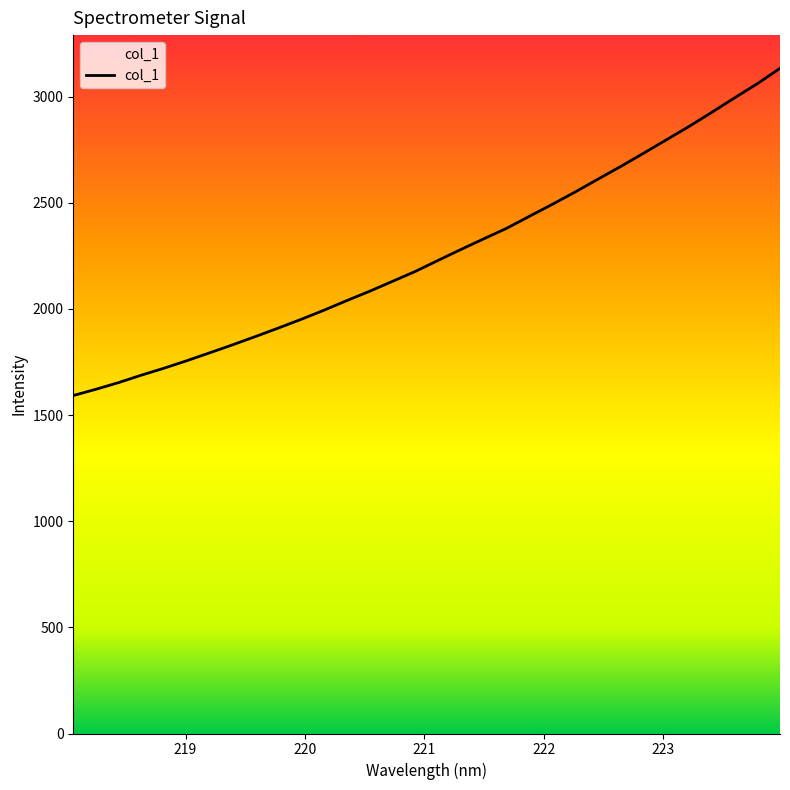

How many distinct data groups are displayed?

1